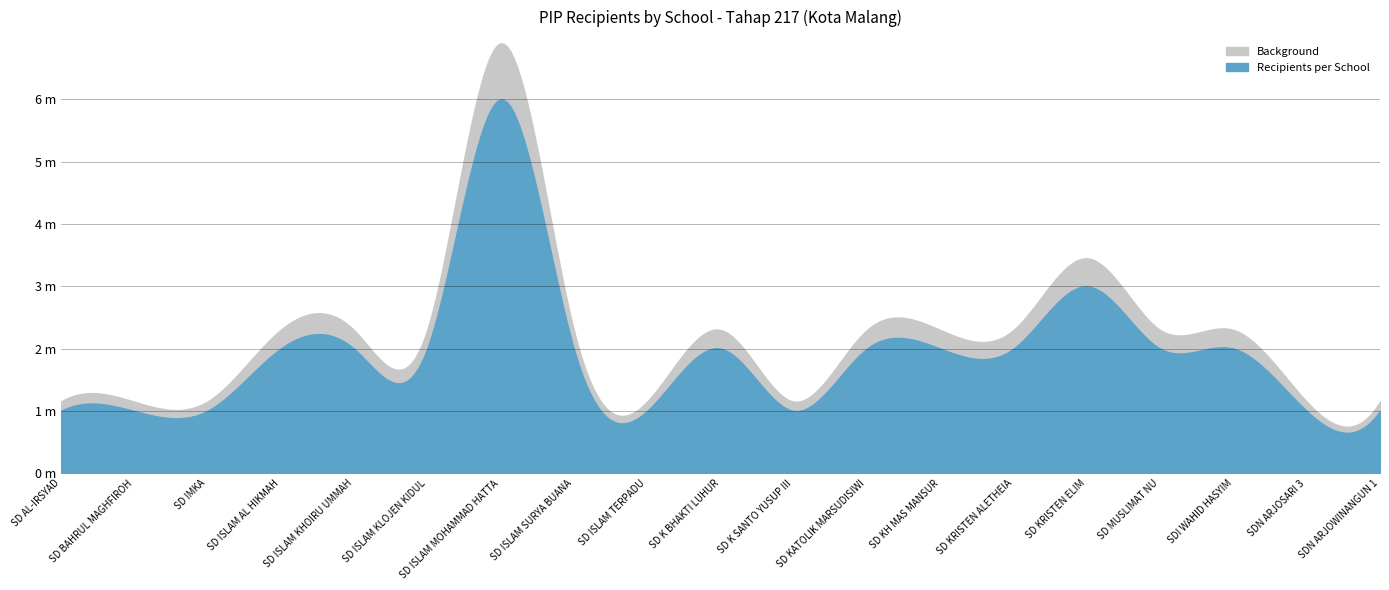

Does the chart display data point markers on the line(s)?

No